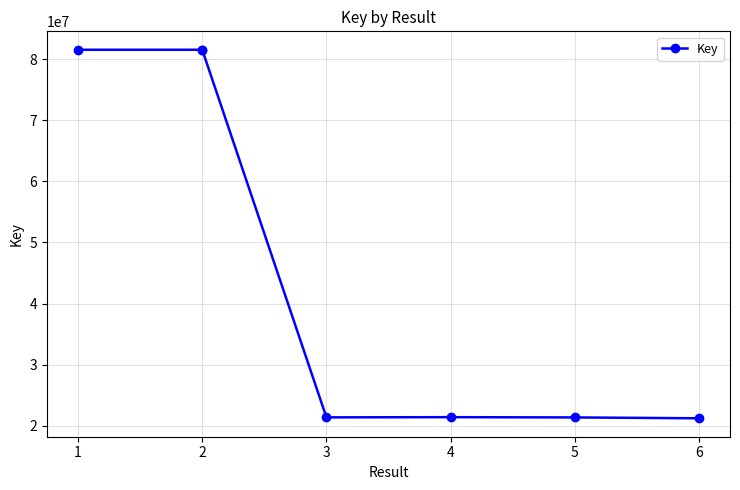

What is the smallest value displayed?

21202687